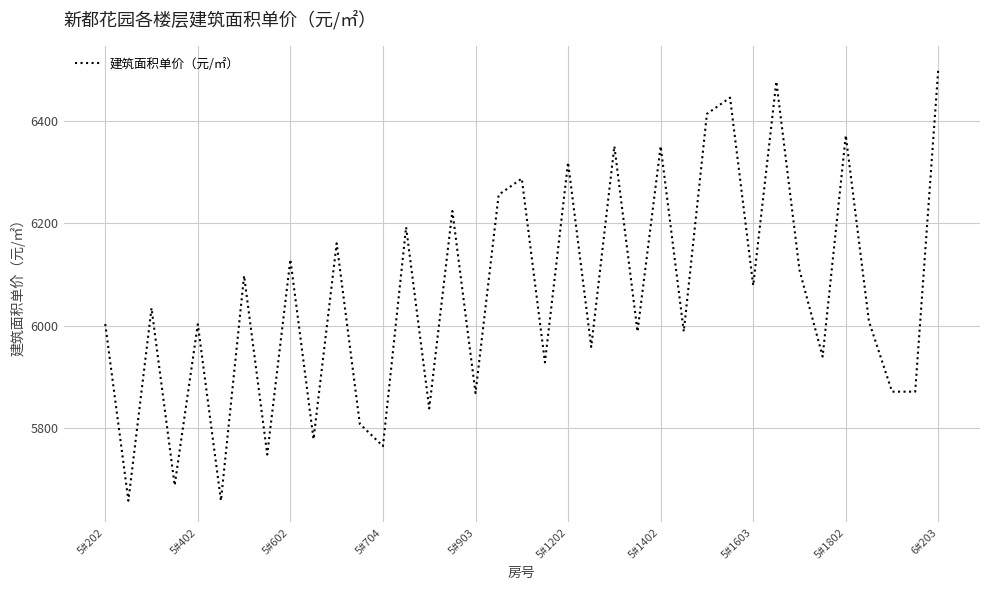

What is the maximum value shown in the chart?

6504.1